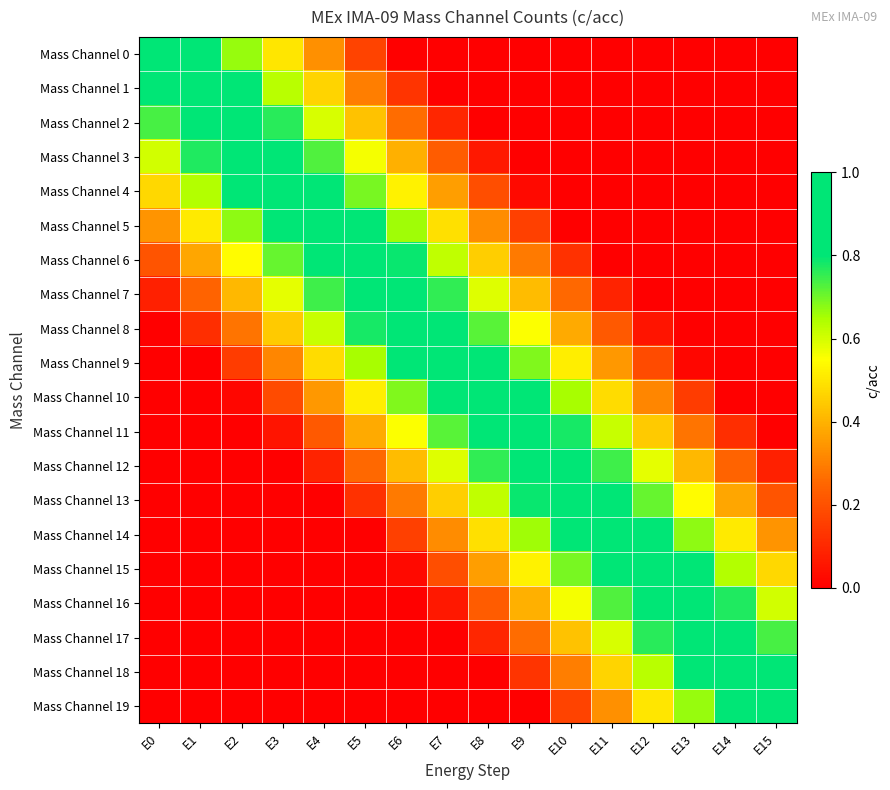

How many series are shown in this chart?

20